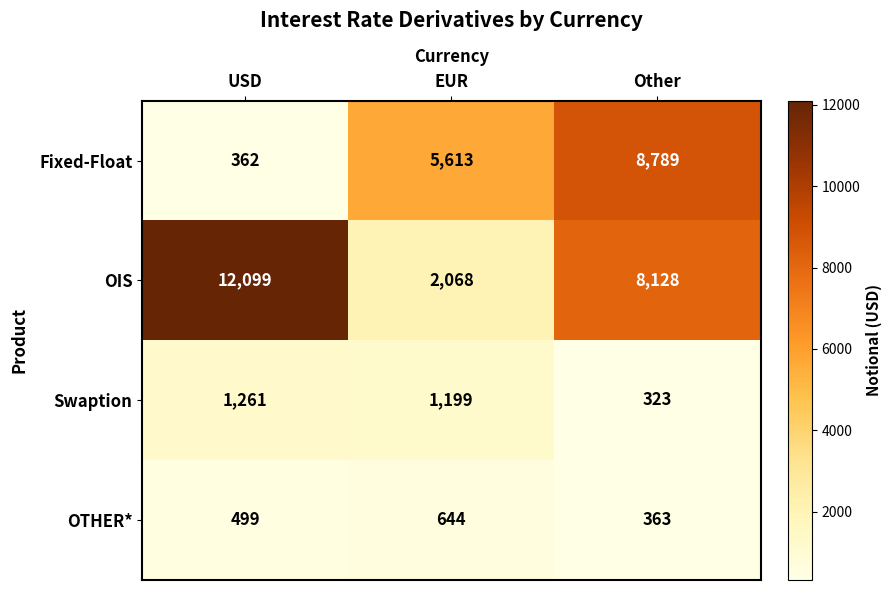

Is it true that OIS equals 4780 at USD?

False